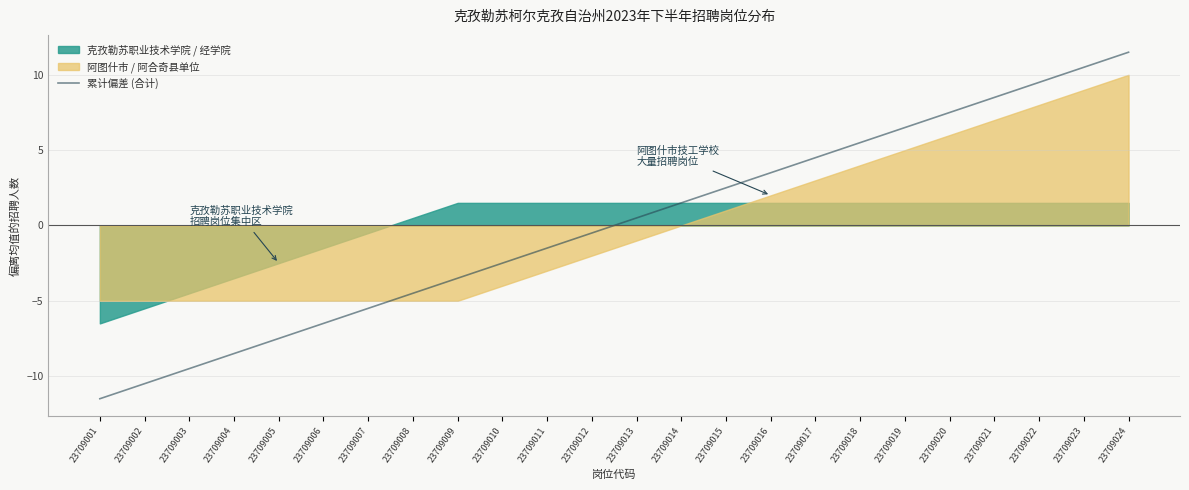

The value at 23709007 is -5.5. True or false?

True